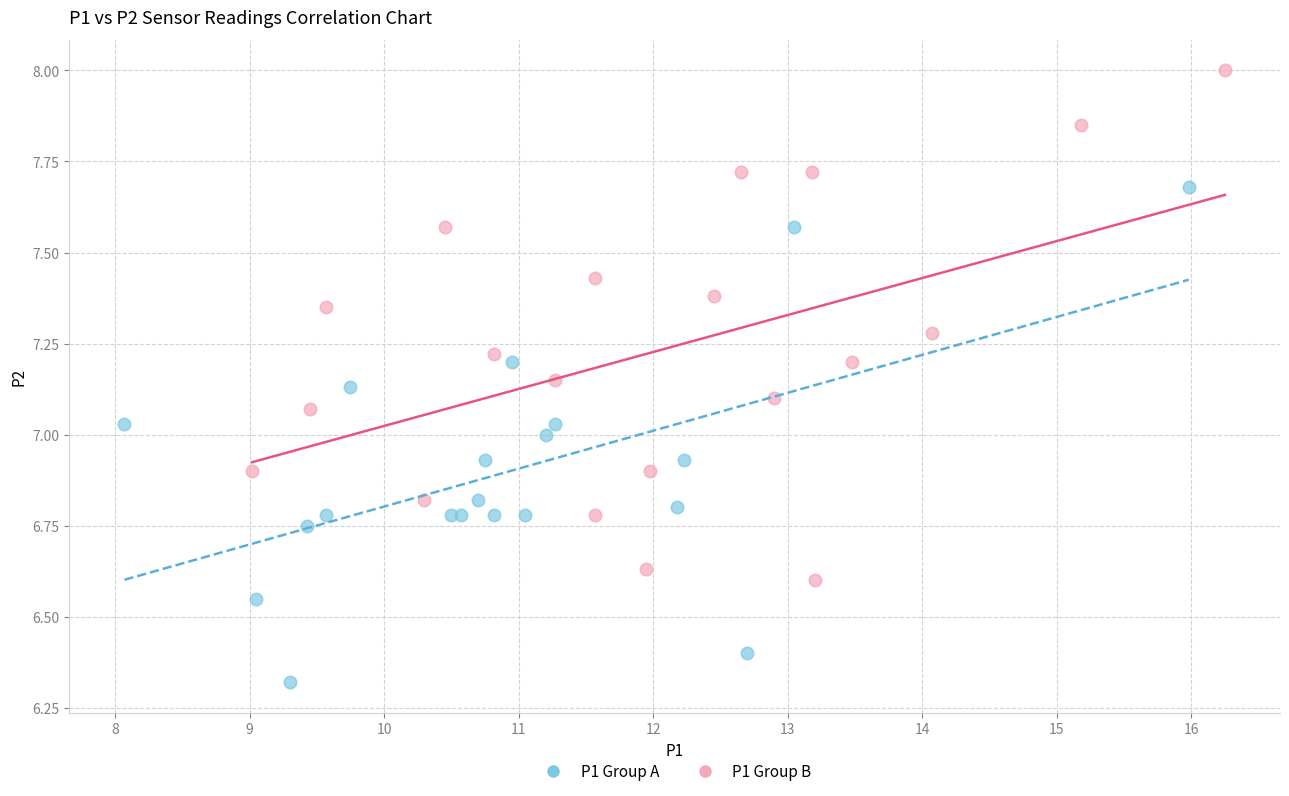

Which series has the largest Y range (max minus min)?

P1 Group B